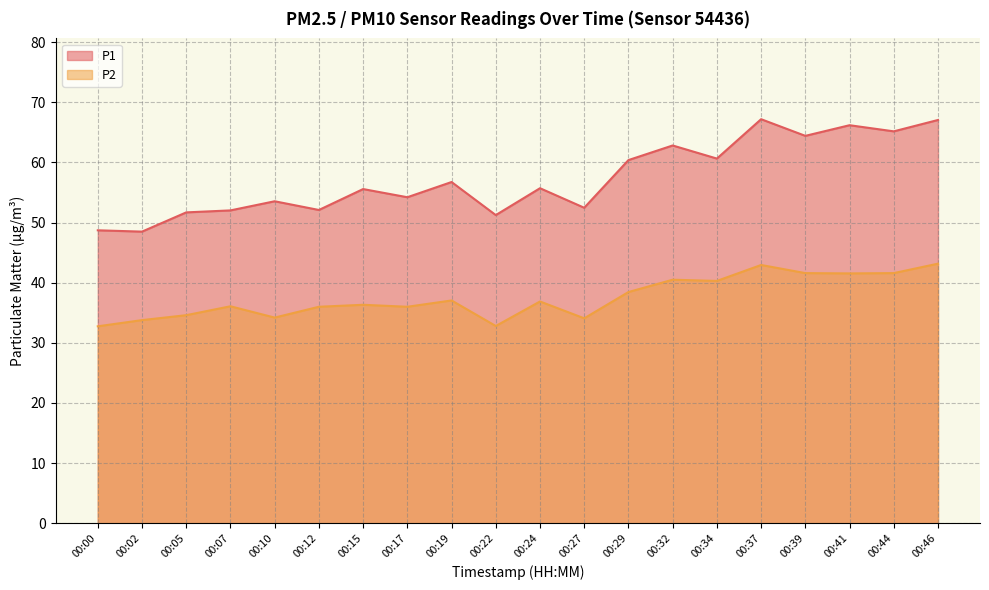

Between 00:15 and 00:17, which series saw the biggest shift?

P1